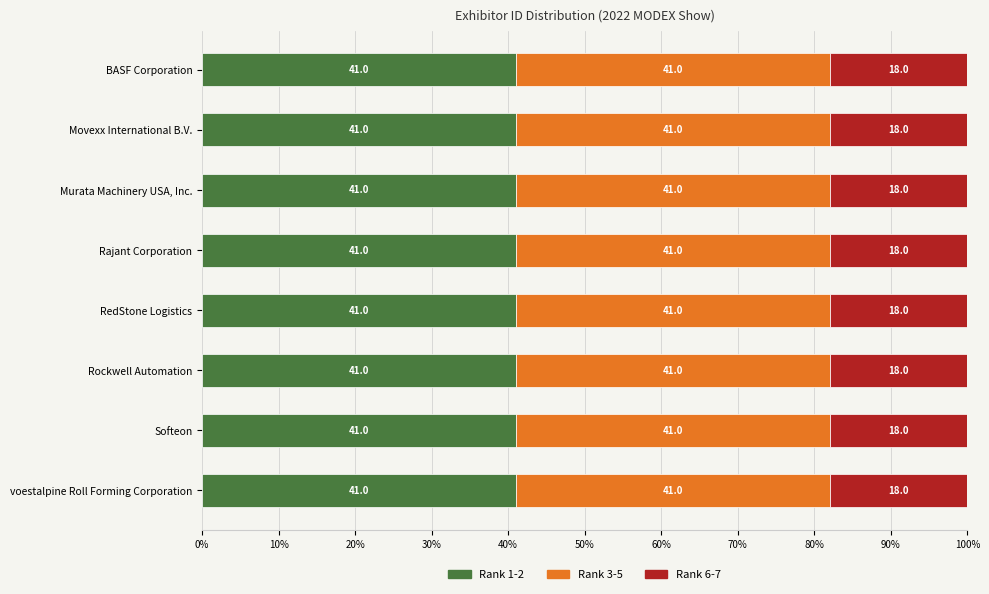

Is it true that Rank 1-2 equals 19 at RedStone Logistics?

False